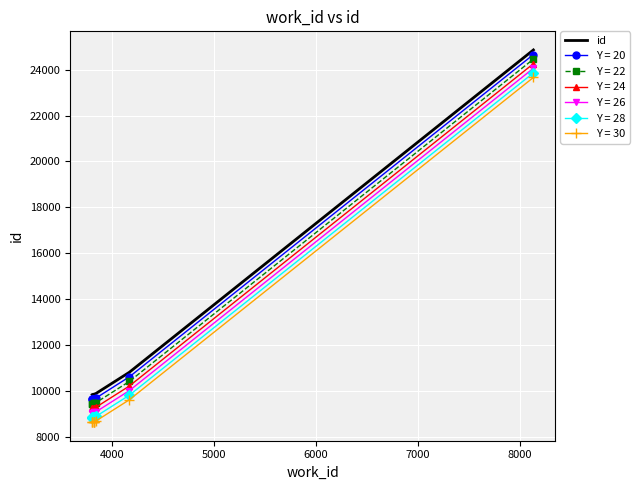

What is the lowest value of the Y = 28 series?

8831